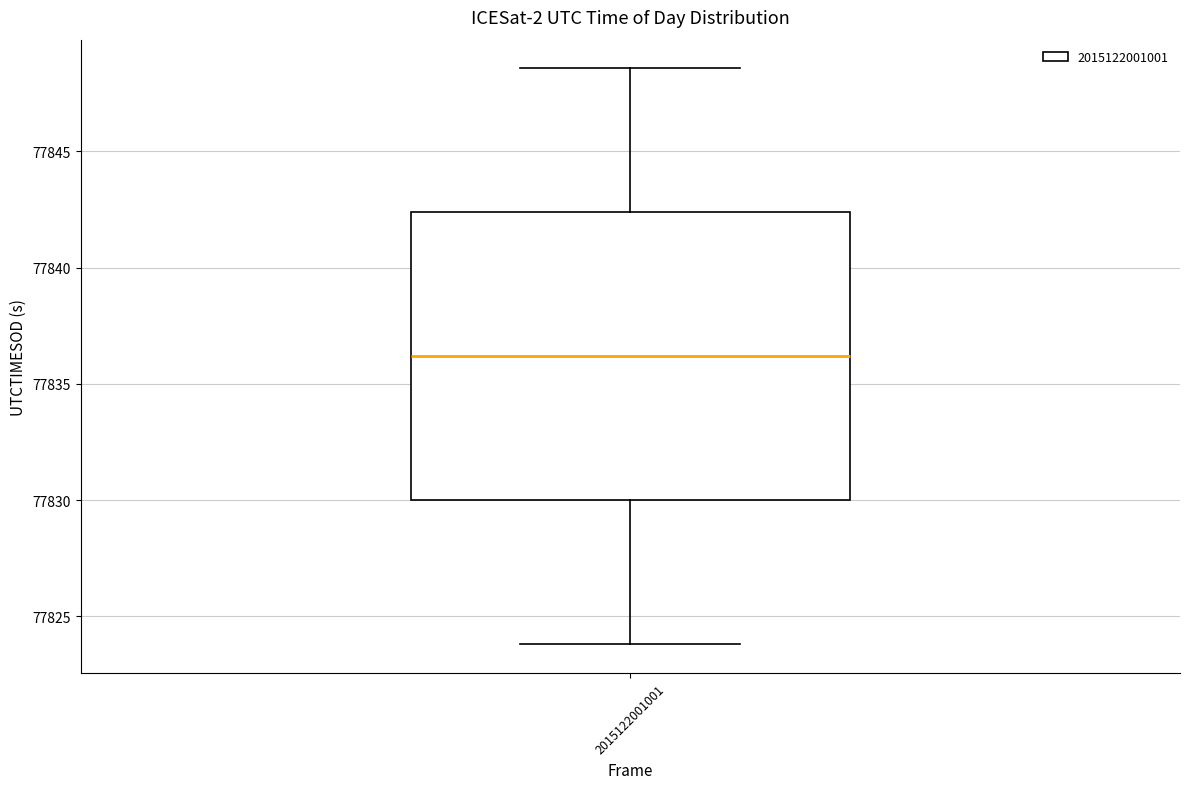

Where is the upper edge of the box at x = 2015122001001 on the y-axis? The values are not printed on the chart, so give them approximately, as read against the axis.

77842.5